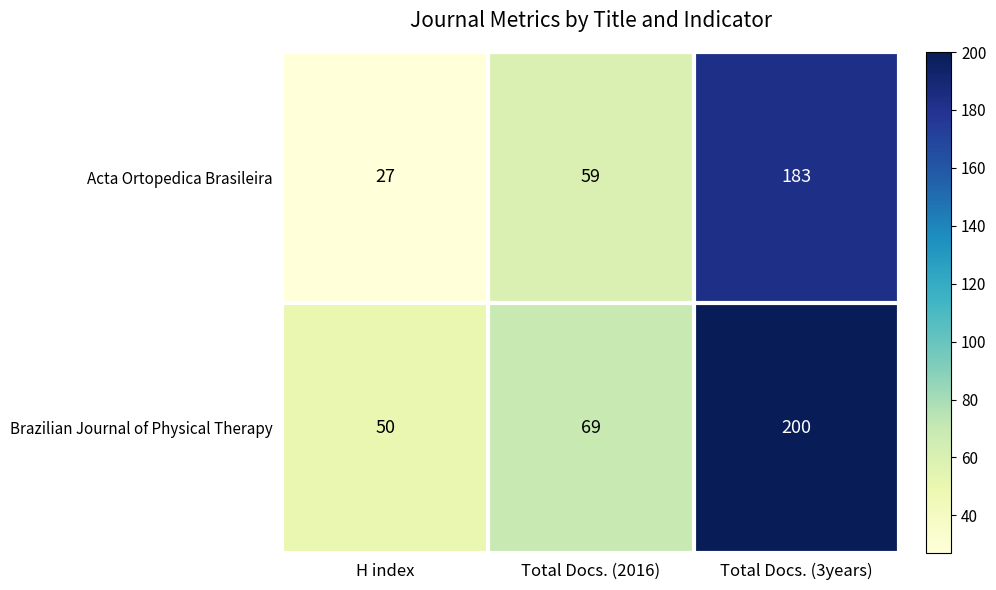

Read the Brazilian Journal of Physical Therapy value at H index, to the nearest 5.

50